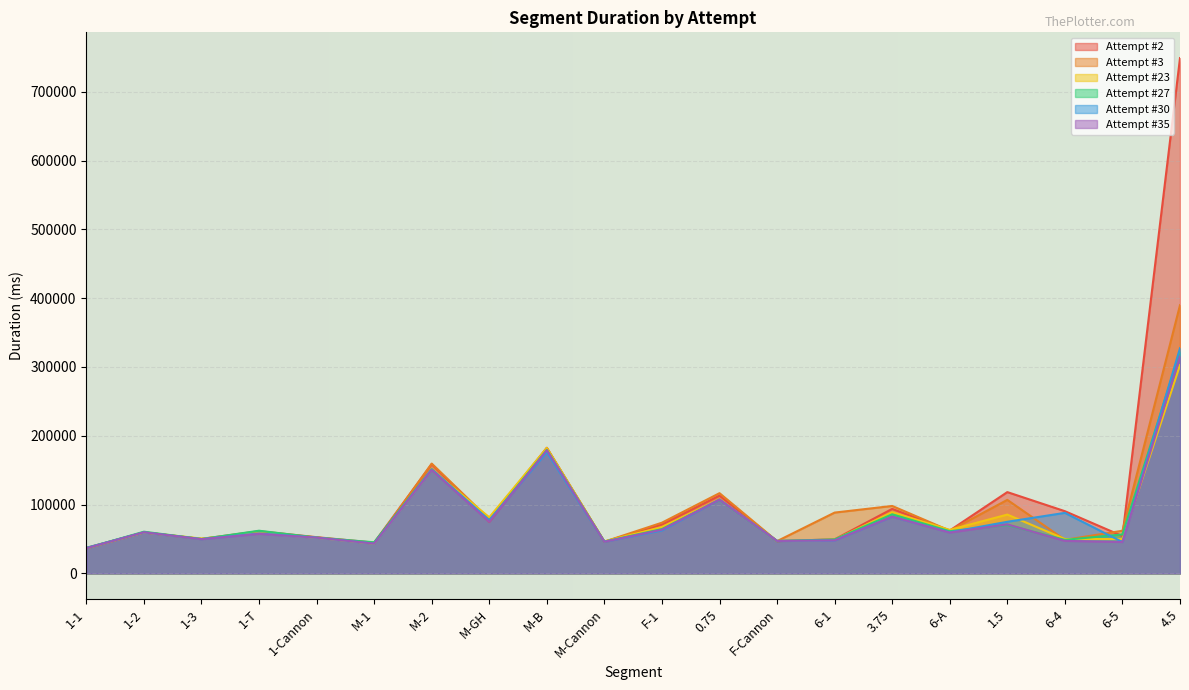

Is it true that Attempt #30 equals 68805 at 0.75?

False